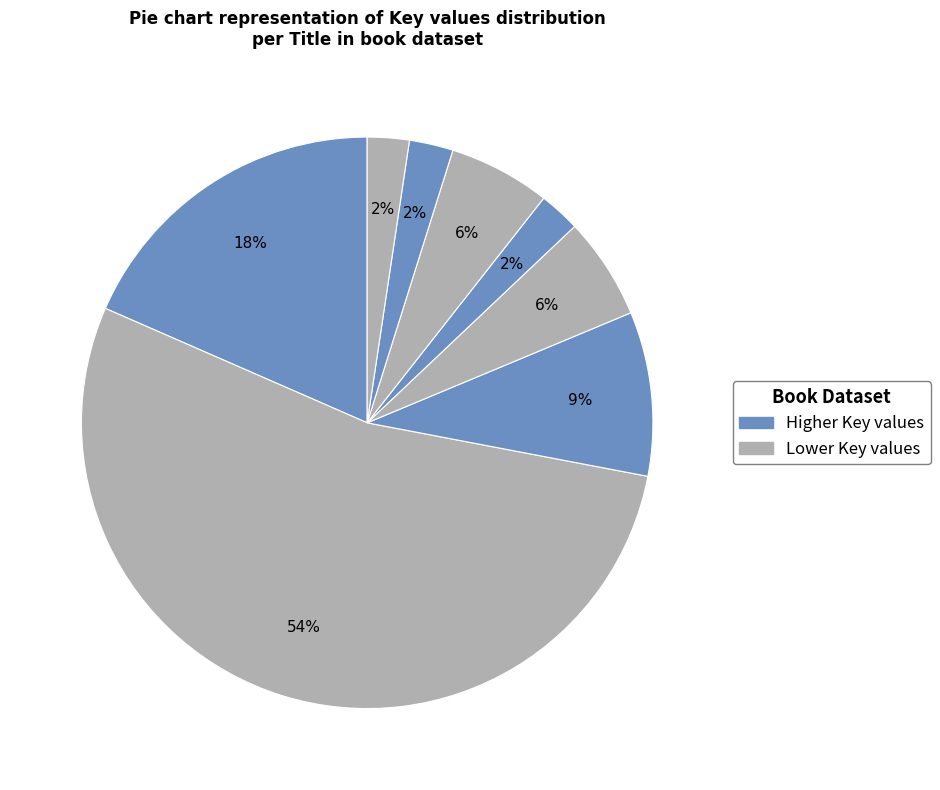

How many segments does this pie chart have?

8